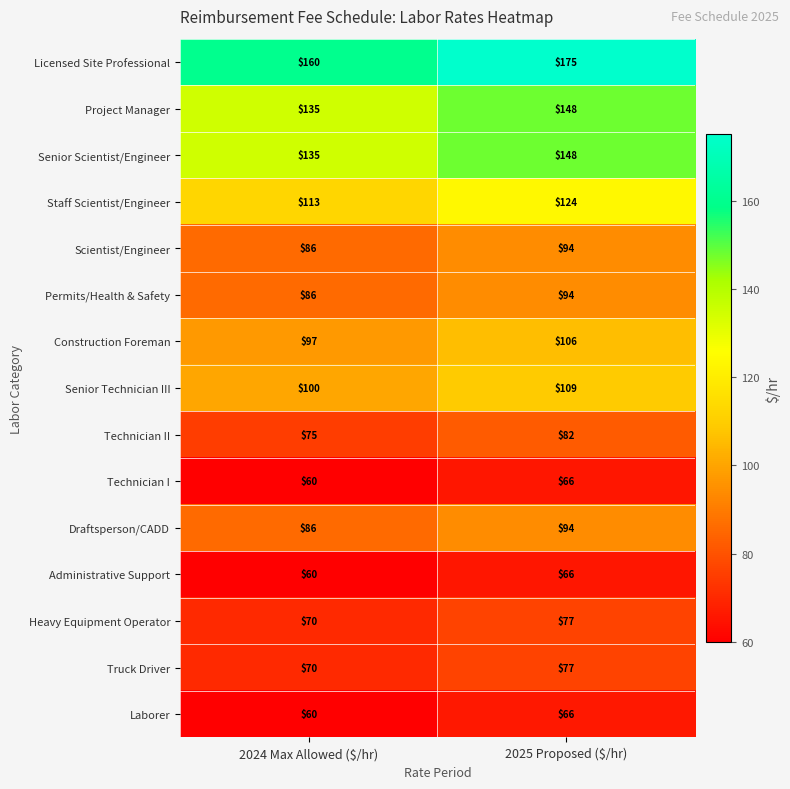

How many data points in Senior Technician III are less than 109?

1